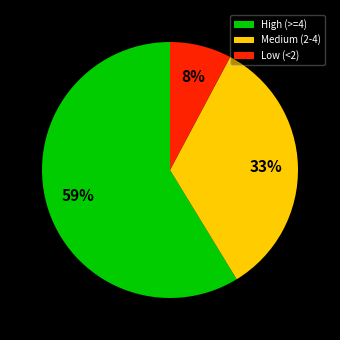

Between Medium (2-4) and Low (<2), which is larger?

Medium (2-4)